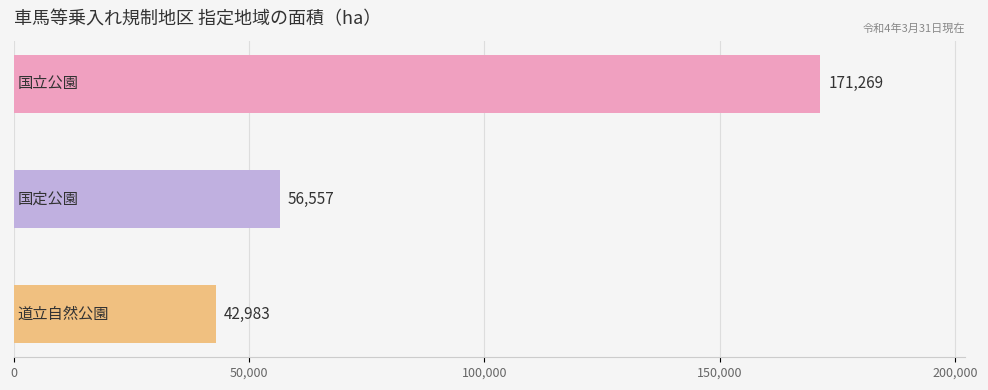

What is the greatest value displayed?

171269